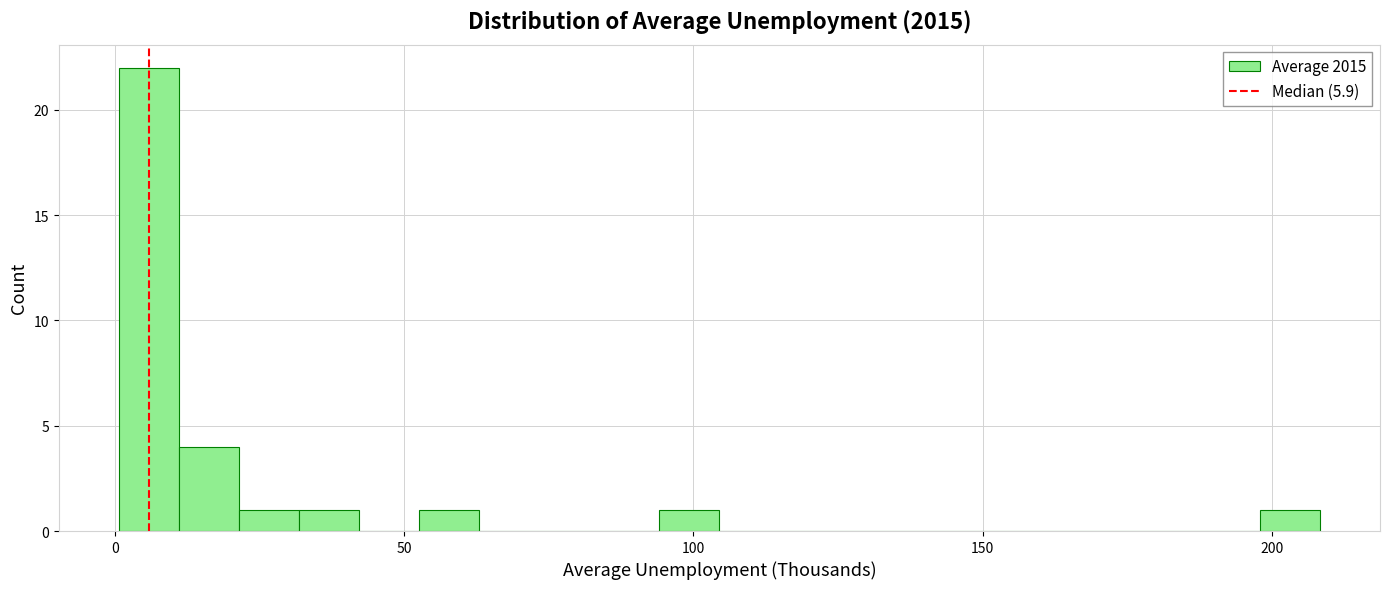

Around what value on the x-axis is the tallest bar? Give the approximate position of its centre, as read against the axis.

5